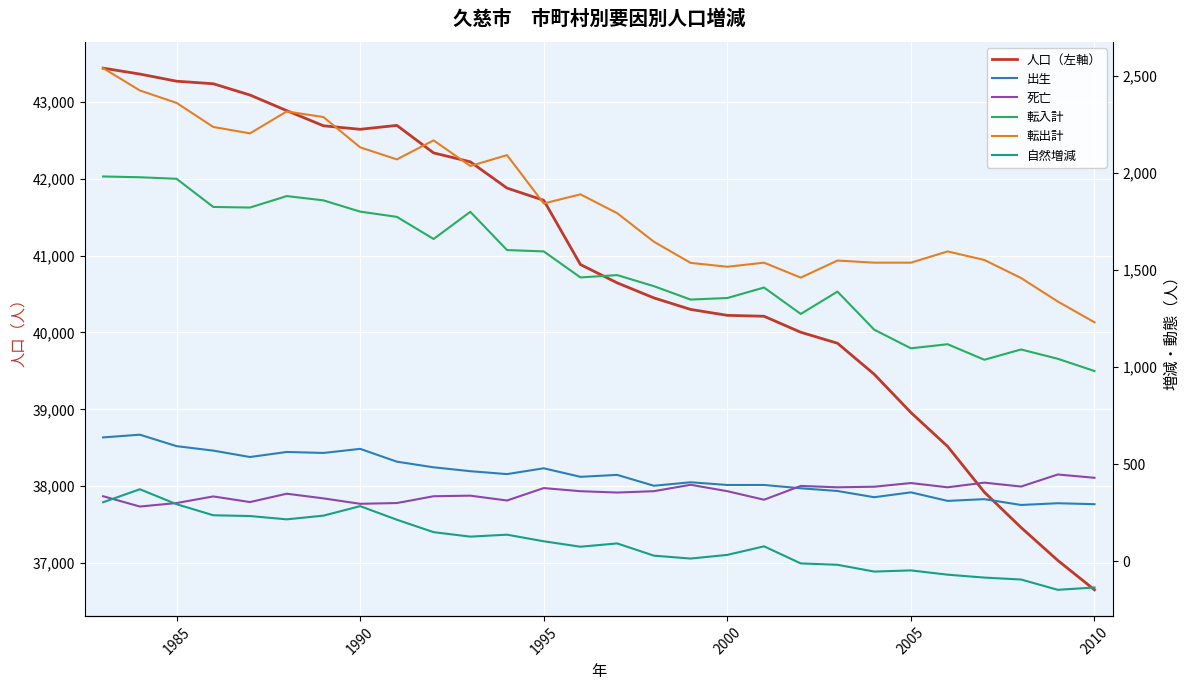

Which series has the largest total across all categories?

人口（左軸）